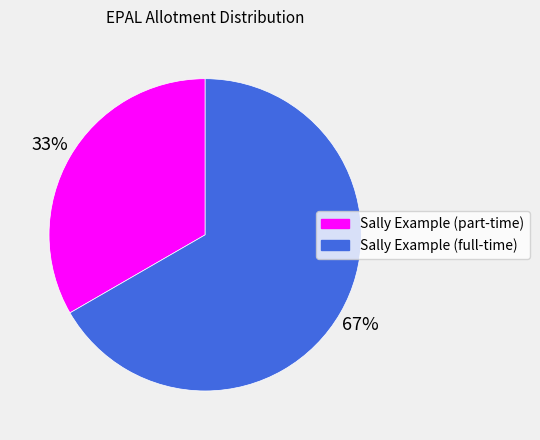

What is the ratio of the value at Sally Example (part-time) to the value at Sally Example (full-time)?

0.5